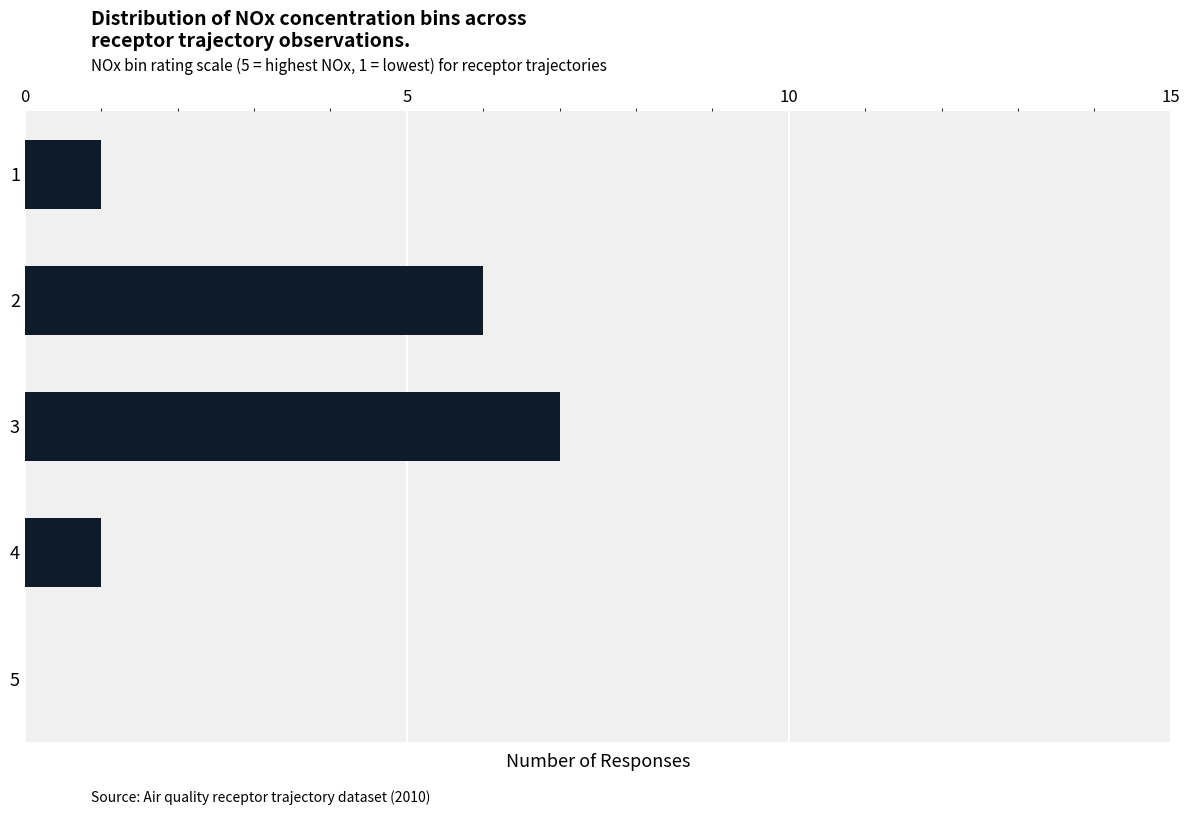

Reading bottom to top, list all the values displayed in this chart.

5=0	4=1	3=7	2=6	1=1